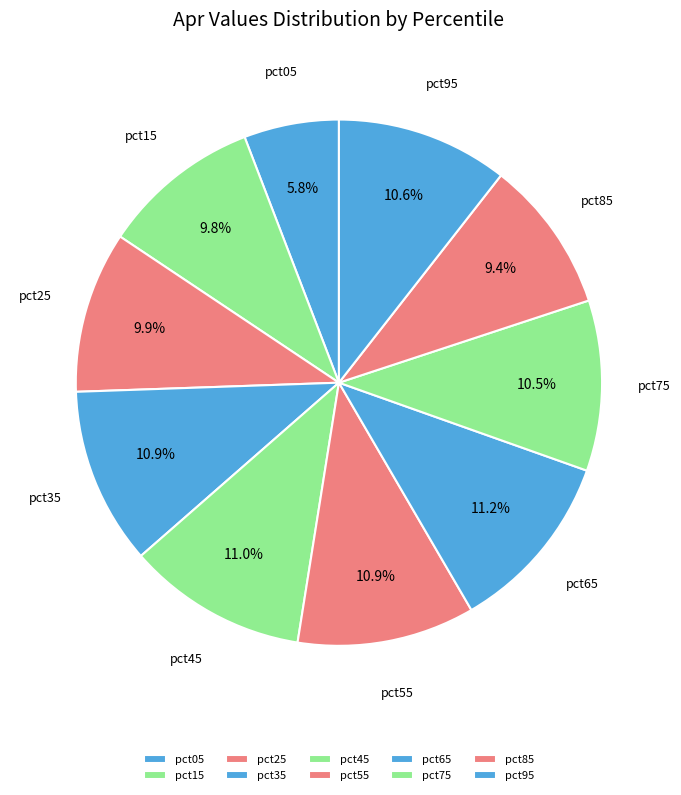

Is the sum of pct35 and pct15 greater than half?

No